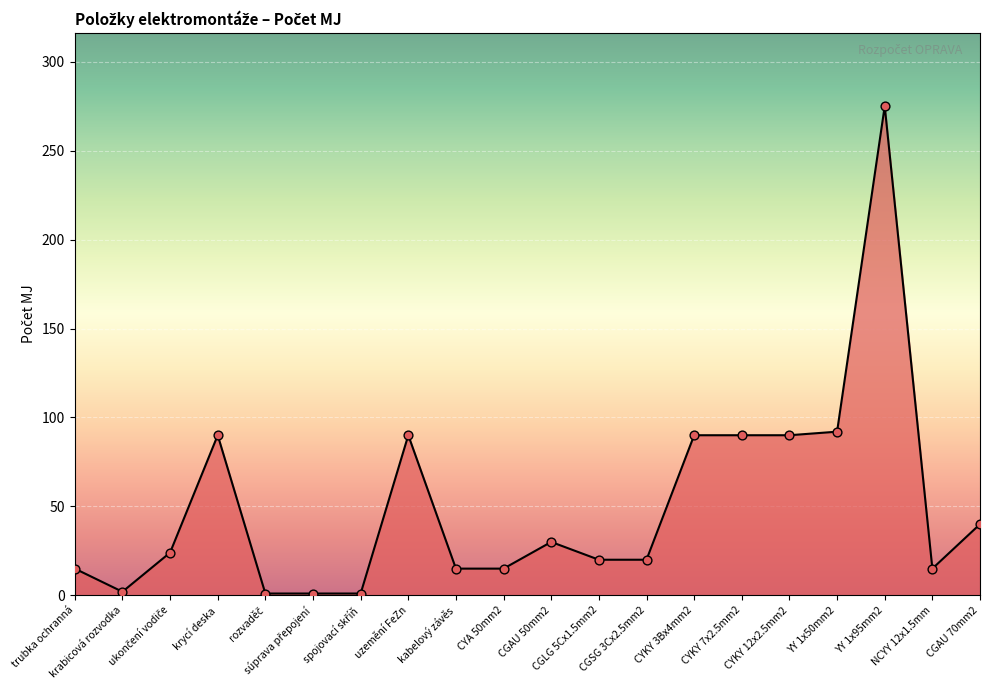

What is the greatest value displayed?

275